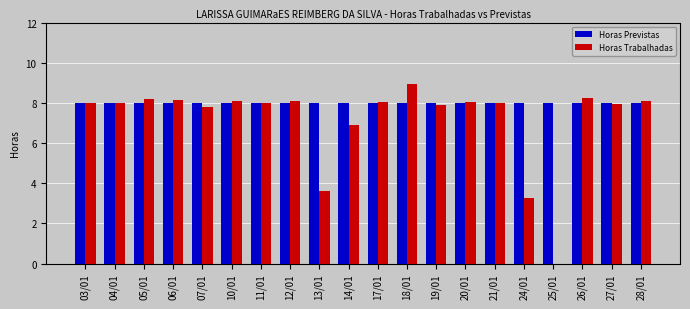

Which label corresponds to the largest value in the chart?

18/01